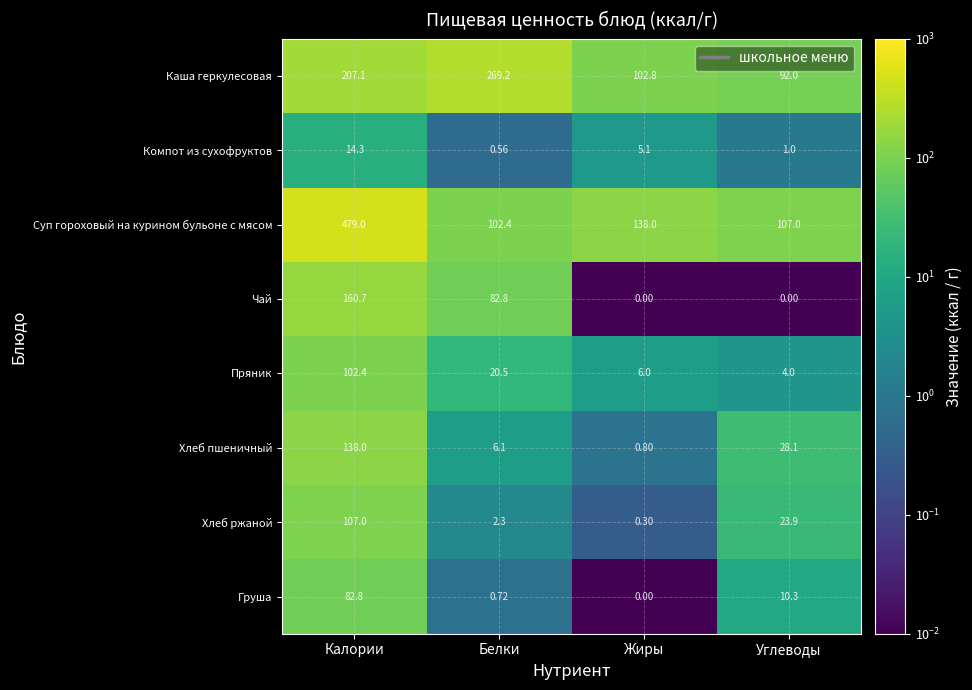

At which category does the chart reach its peak across all series?

Калории